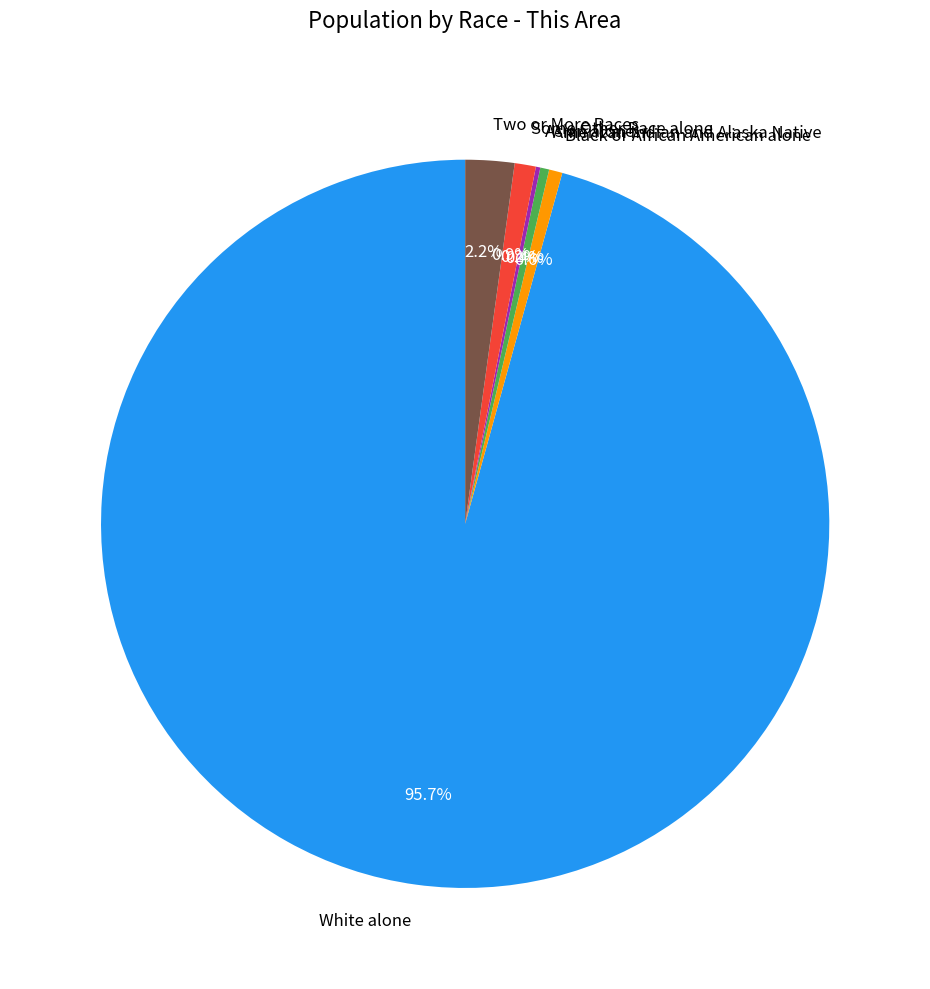

To the nearest percent, what is the average slice percentage?

17%